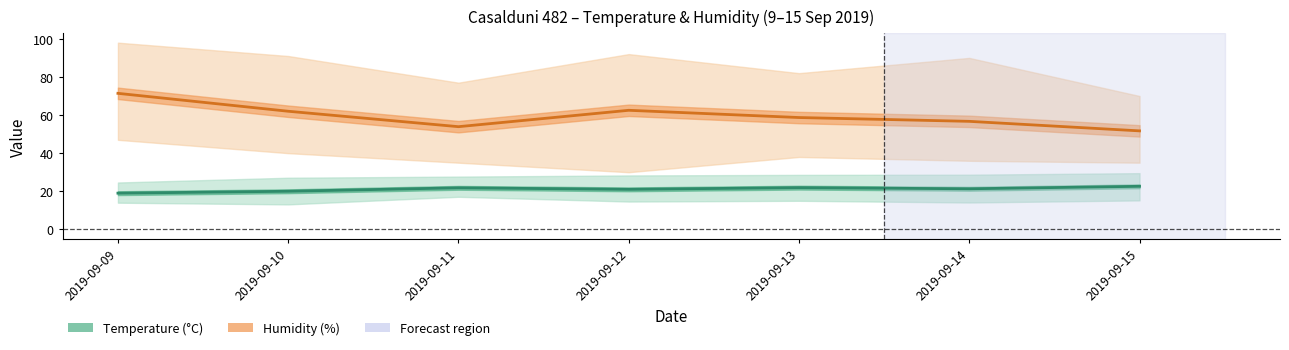

Reading left to right, list all the values displayed in this chart.

Temp MED: 2019-09-09=19.0	2019-09-10=20.0	2019-09-11=21.8	2019-09-12=21.0	2019-09-13=21.9	2019-09-14=21.3	2019-09-15=22.6
Hum MED: 2019-09-09=71.4	2019-09-10=62.0	2019-09-11=53.9	2019-09-12=62.5	2019-09-13=58.7	2019-09-14=56.7	2019-09-15=51.7